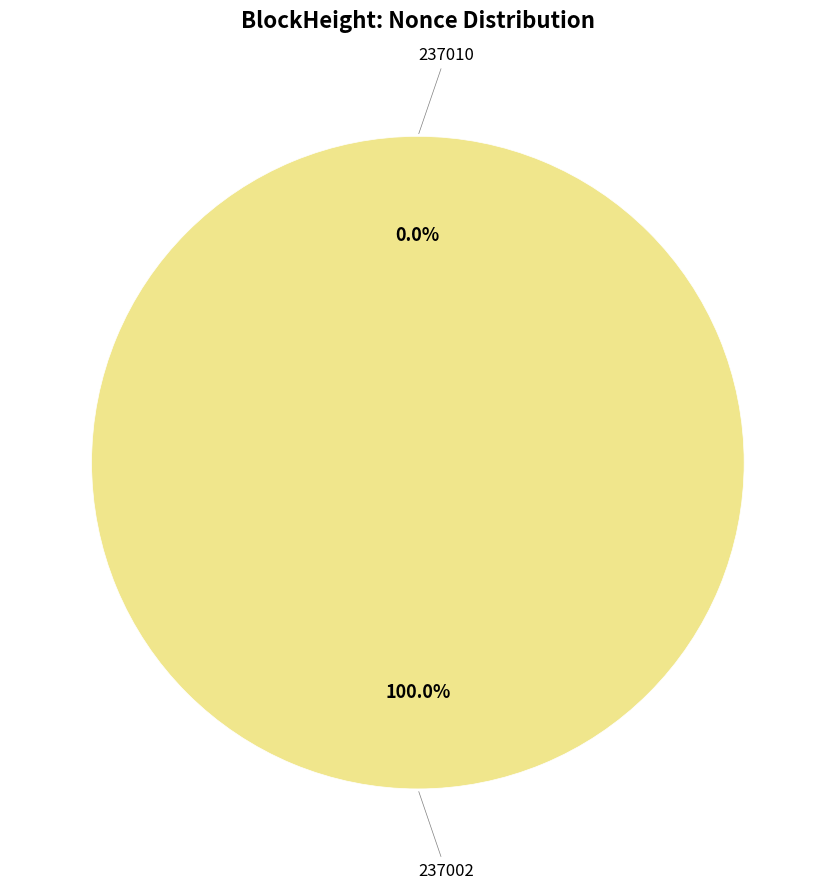

What percentage is the 237002 slice, to the nearest percent?

100%